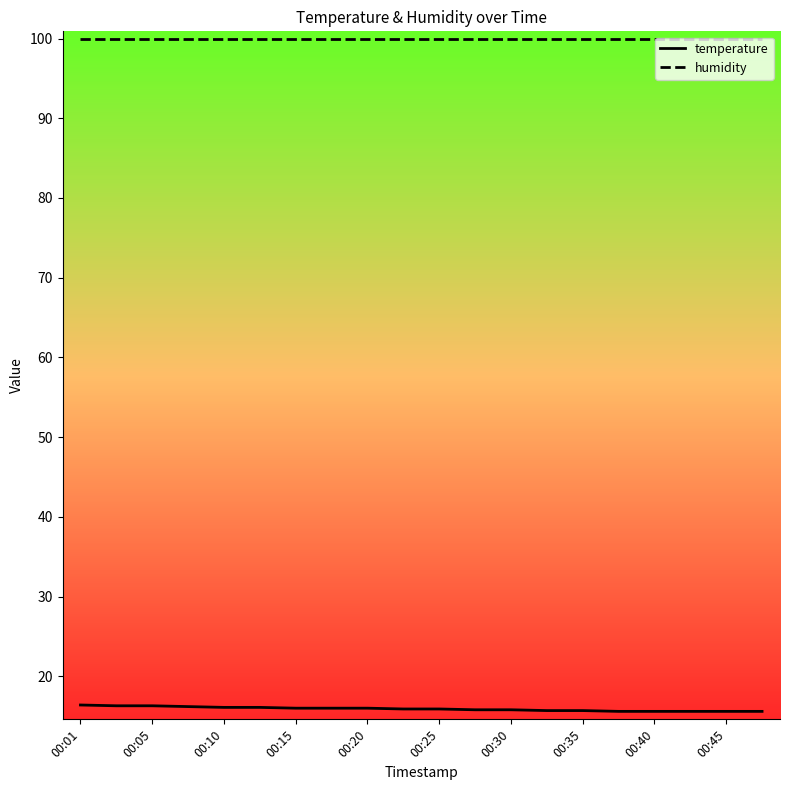

List the series in order of their overall mean, lowest first.

temperature, humidity